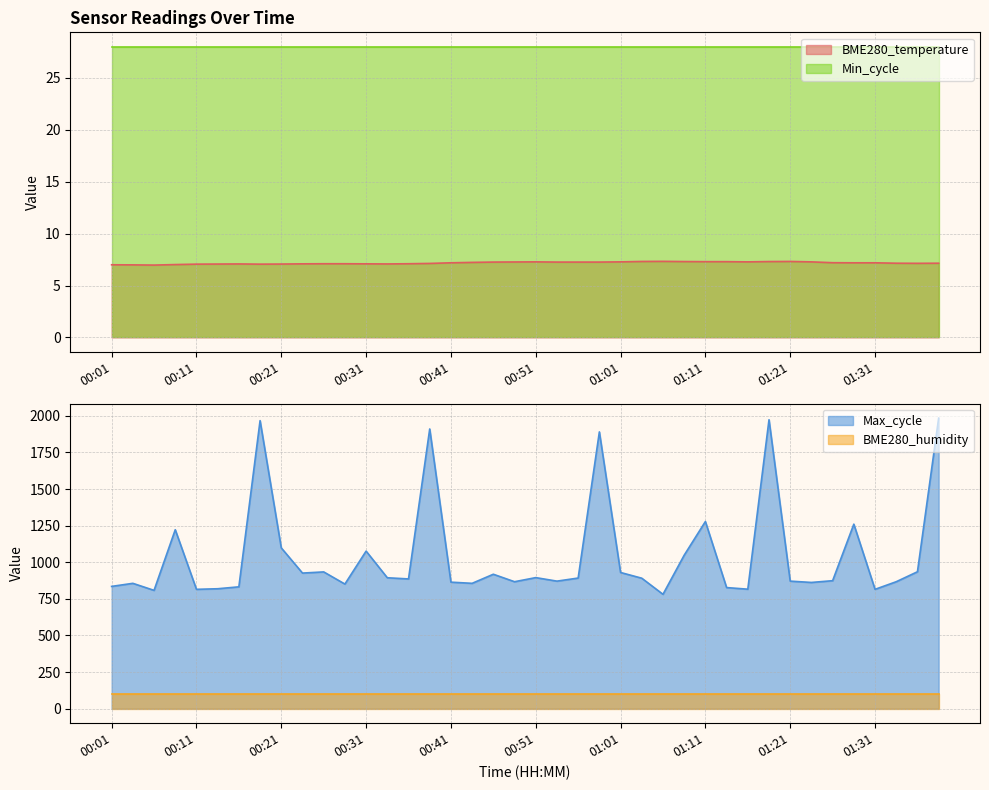

True or false: BME280_temperature and Max_cycle intersect in this chart.

False